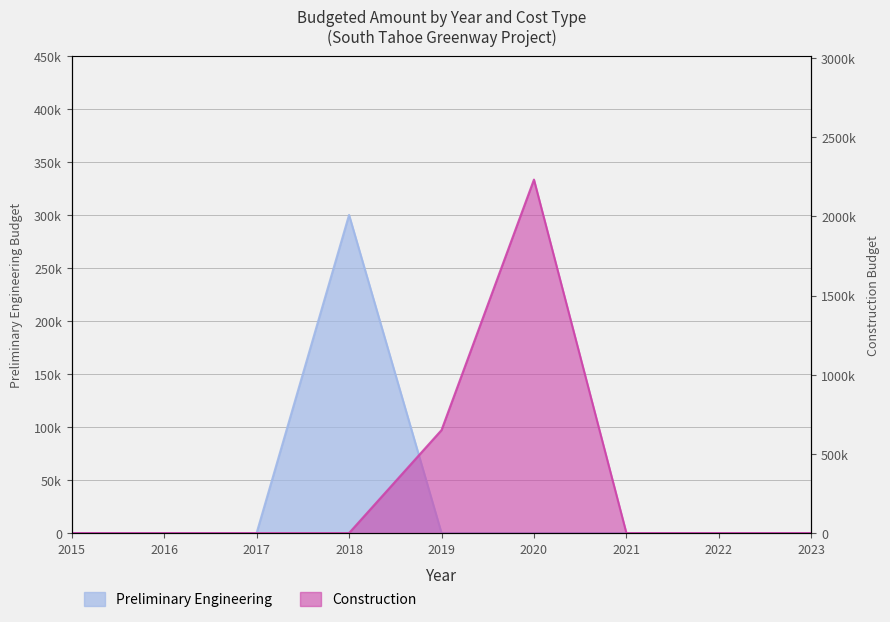

How many values in the Construction series exceed 0?

2